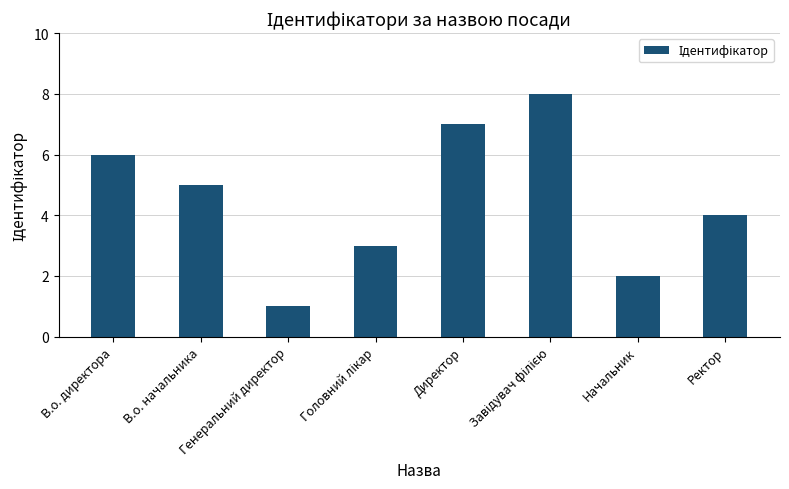

What is the difference between the maximum and minimum values?

7